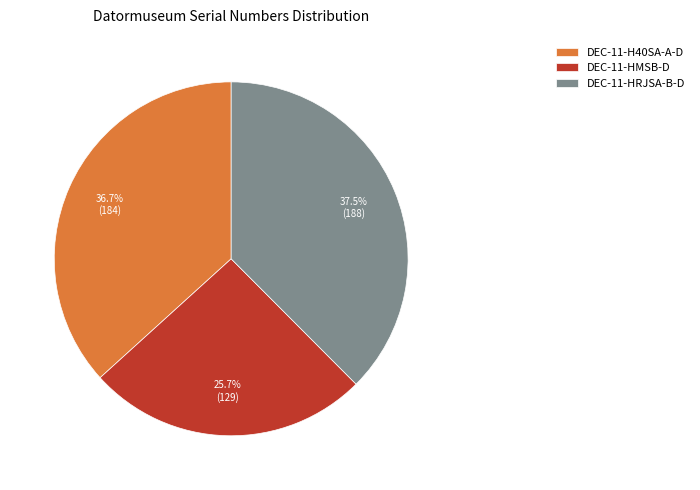

What percentage is the DEC-11-HMSB-D slice, to the nearest percent?

26%